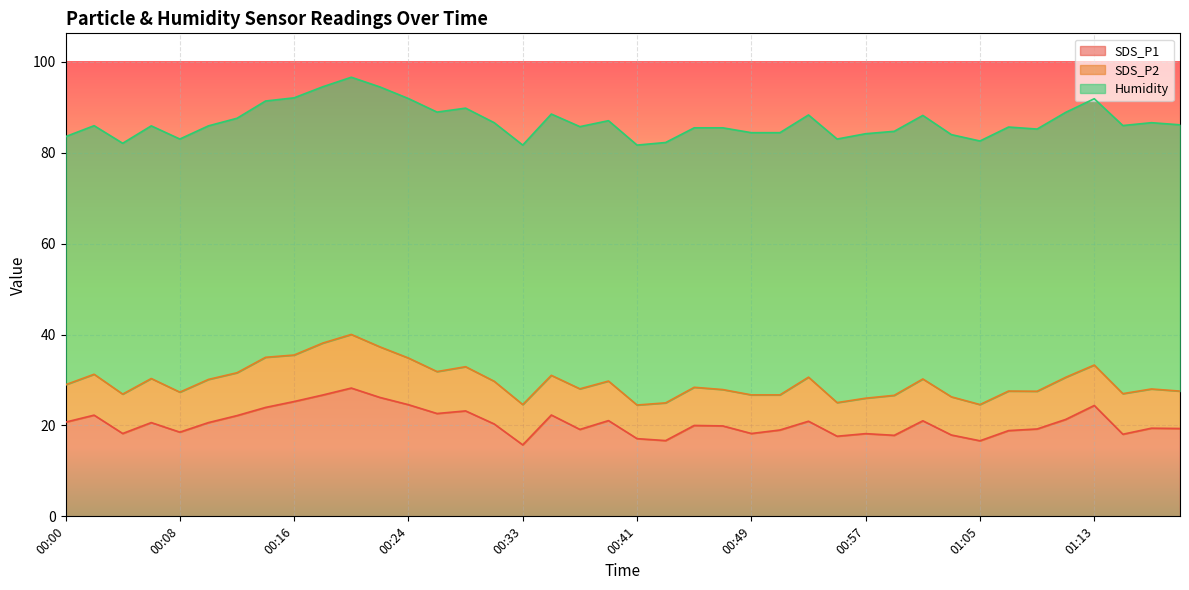

Which series has the largest range (max minus min)?

SDS_P1